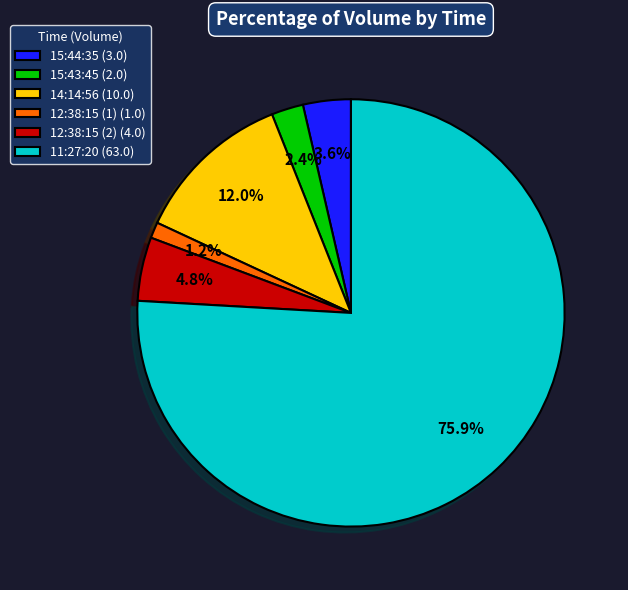

Which slice is the largest?

11:27:20